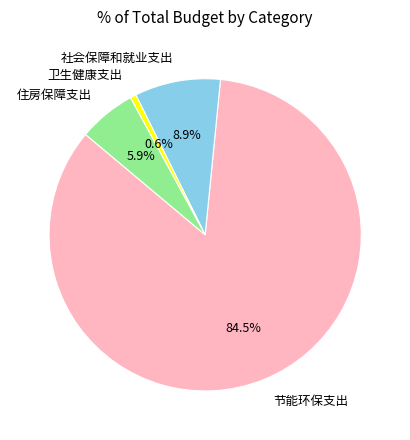

Which slice is the largest?

节能环保支出